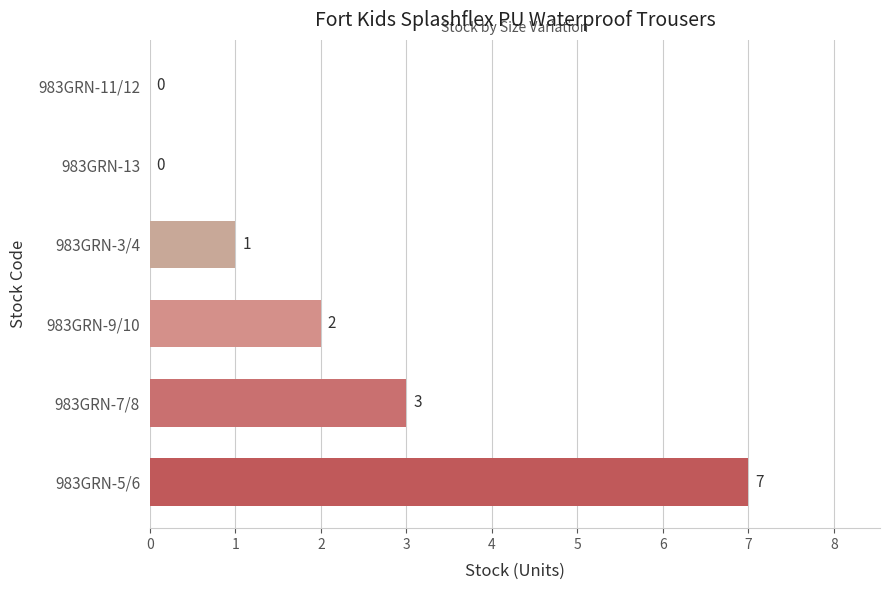

Count the values in the range 0 to 3.

5